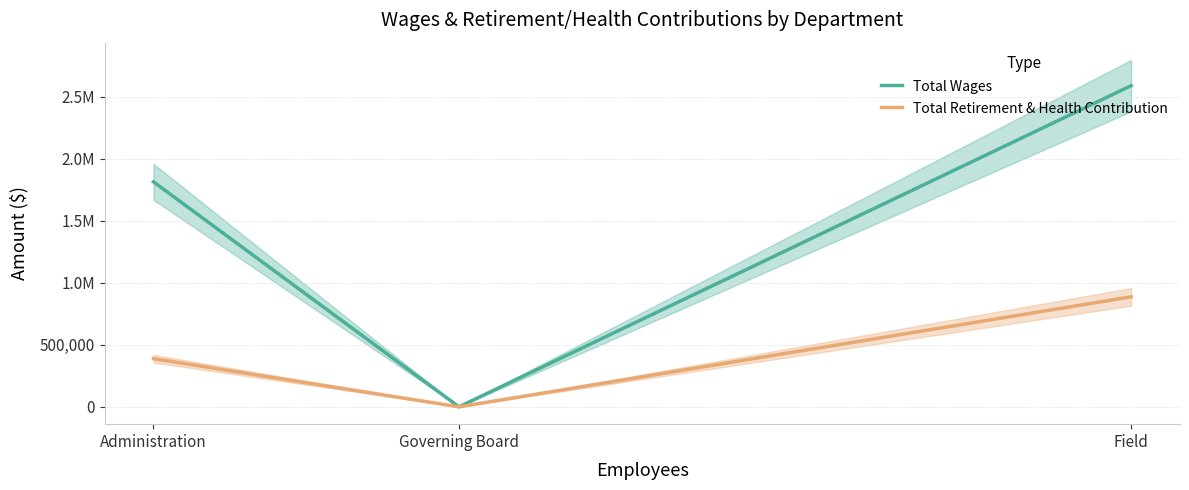

What are all the series names shown in the legend?

Total Wages, Total Retirement & Health Contribution